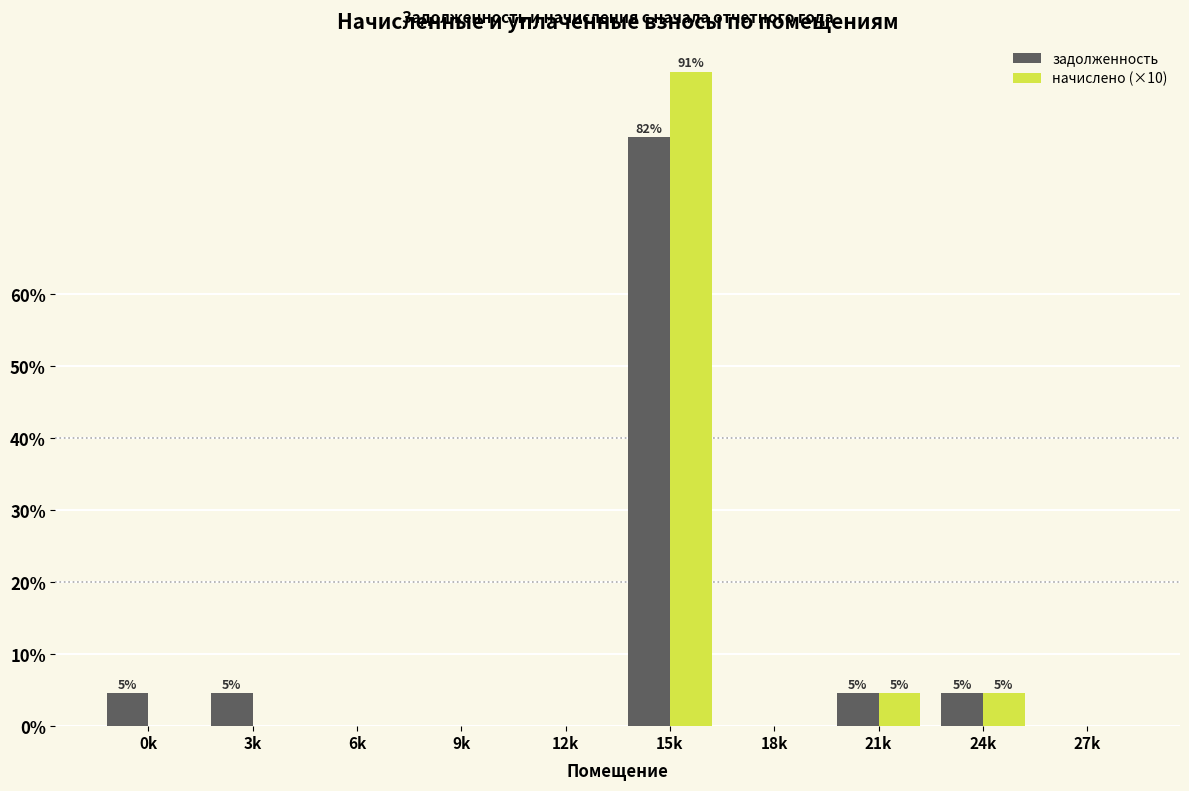

Reading left to right, list all the values displayed in this chart.

задолженность: 0k=4.5	3k=4.5	6k=0.0	9k=0.0	12k=0.0	15k=81.8	18k=0.0	21k=4.5	24k=4.5	27k=0.0
начислено (×10): 0k=0.0	3k=0.0	6k=0.0	9k=0.0	12k=0.0	15k=90.9	18k=0.0	21k=4.5	24k=4.5	27k=0.0